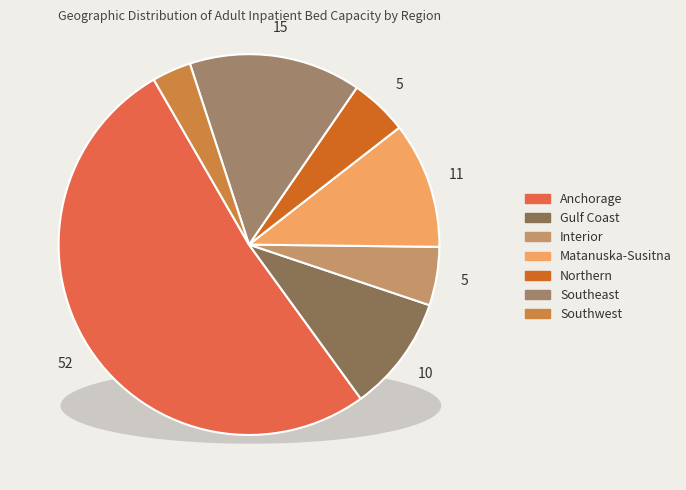

What is the largest slice in the pie chart?

Anchorage